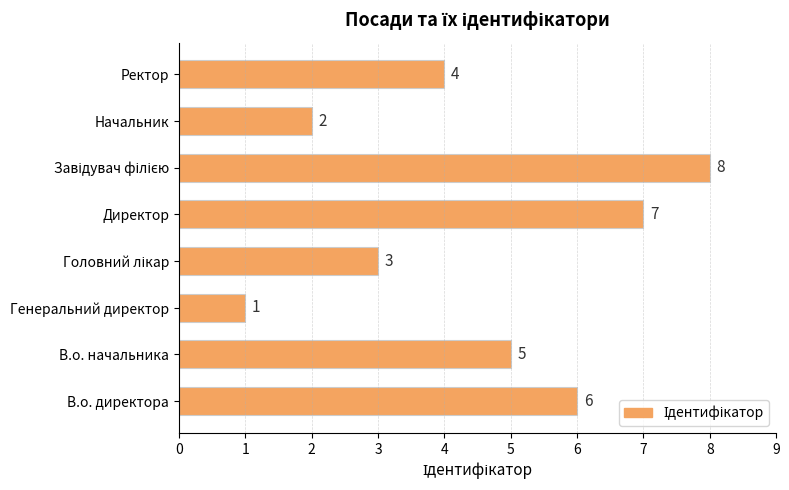

The chart shows a value of 6 at Ректор. True or false?

False